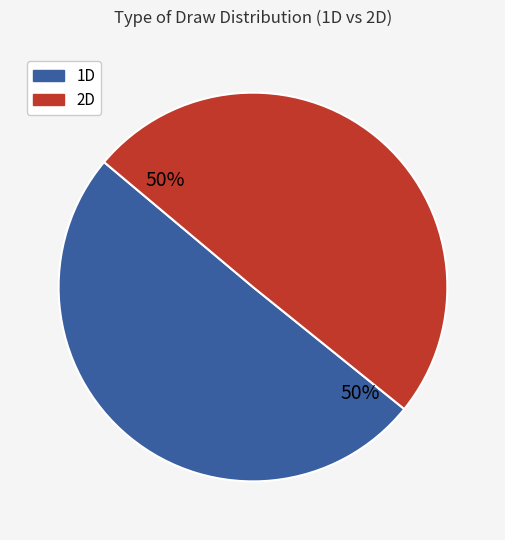

What percentage is the 1D slice, to the nearest percent?

50%